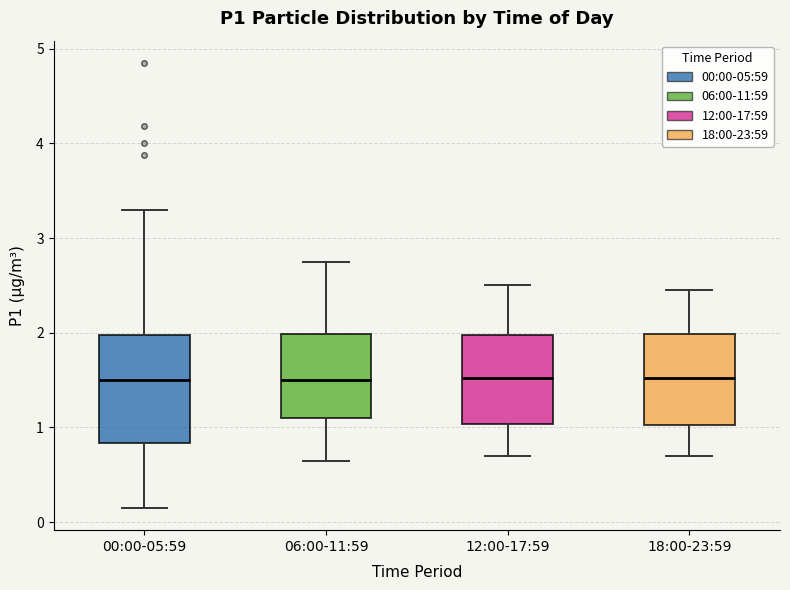

Reading left to right, transcribe this box plot: for each box, give where its median line is, the range the box spans, and where its two whiskers end, as read against the y-axis. The values are not printed on the chart, so give them approximately, as read against the axis.

00:00-05:59: median 1.5, box 0.8 to 2.0, whiskers 0.2 to 3.3
06:00-11:59: median 1.5, box 1.1 to 2.0, whiskers 0.7 to 2.8
12:00-17:59: median 1.5, box 1.0 to 2.0, whiskers 0.7 to 2.5
18:00-23:59: median 1.5, box 1.0 to 2.0, whiskers 0.7 to 2.5